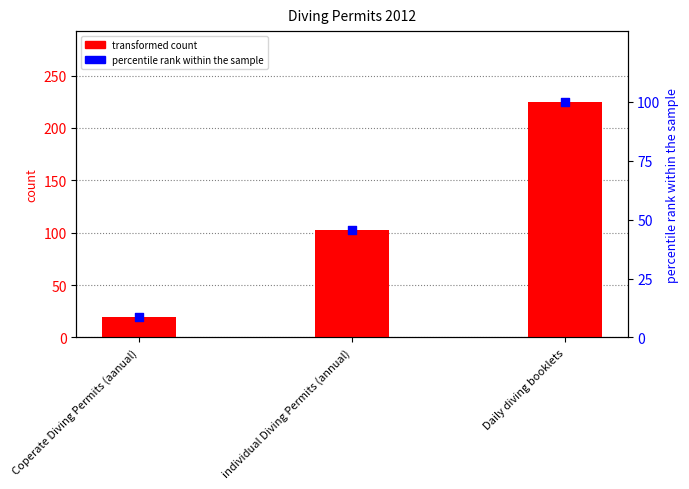

At which category is the sum across all series the highest?

Daily diving booklets